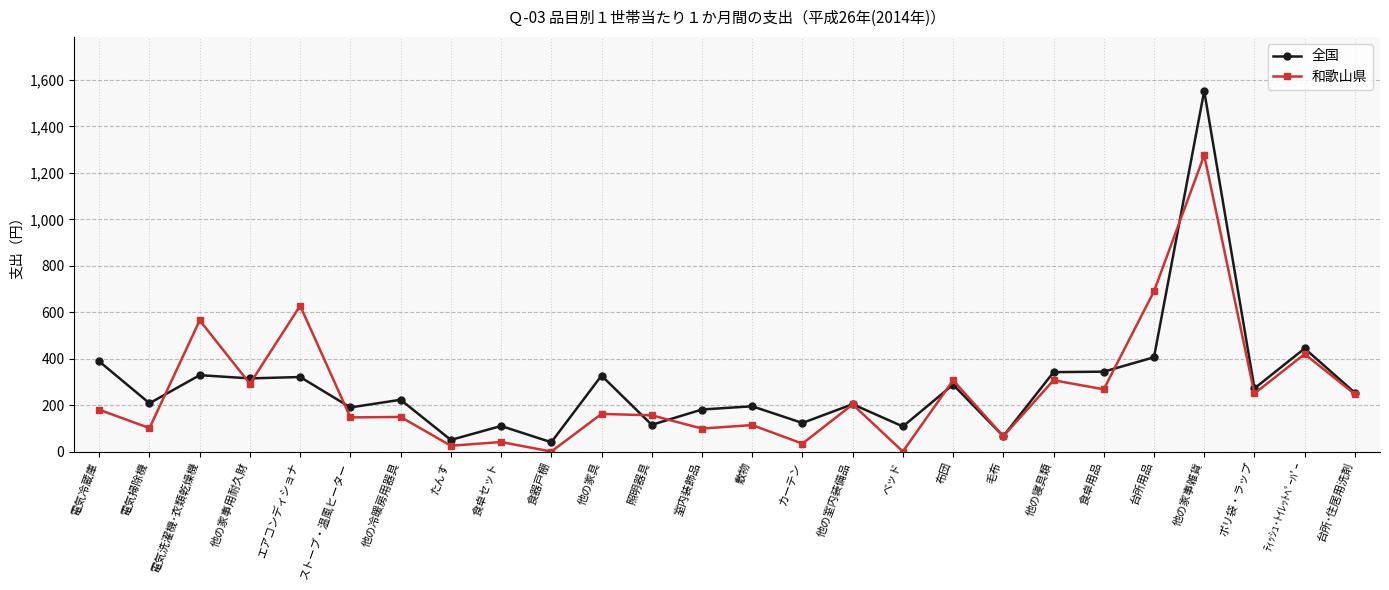

Which series has the largest total across all categories?

全国